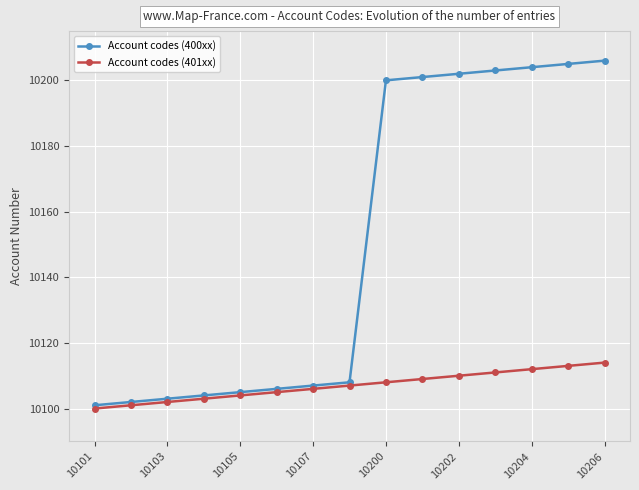

List the series in order of their peak value, highest first.

Account codes (400xx), Account codes (401xx)